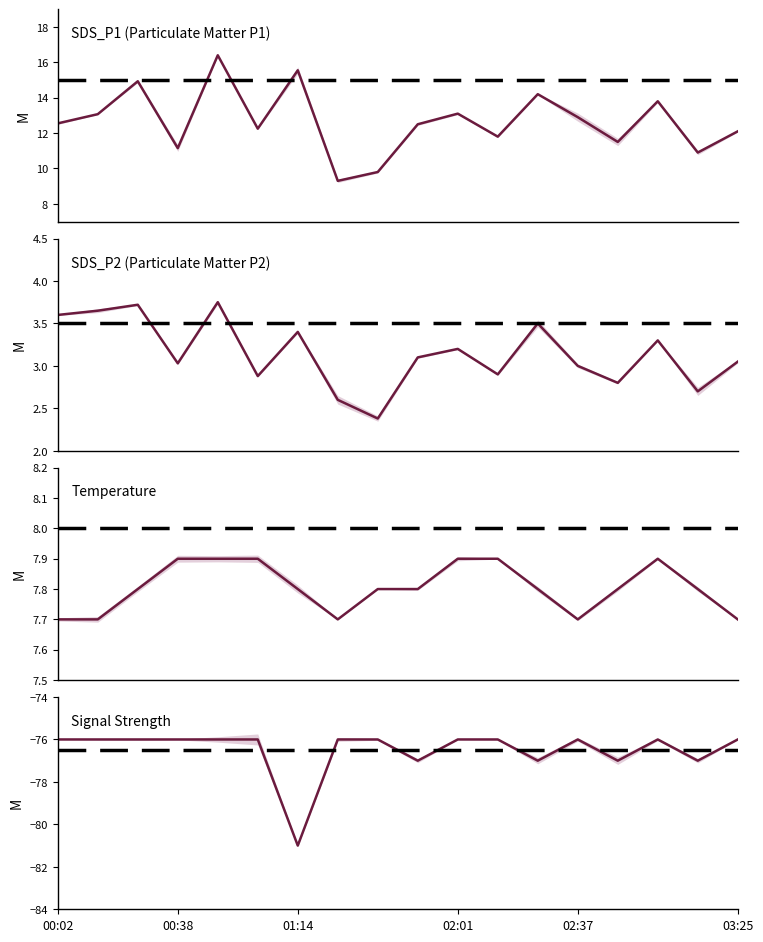

The Temp series shows 7.8 at 01:37. True or false?

True